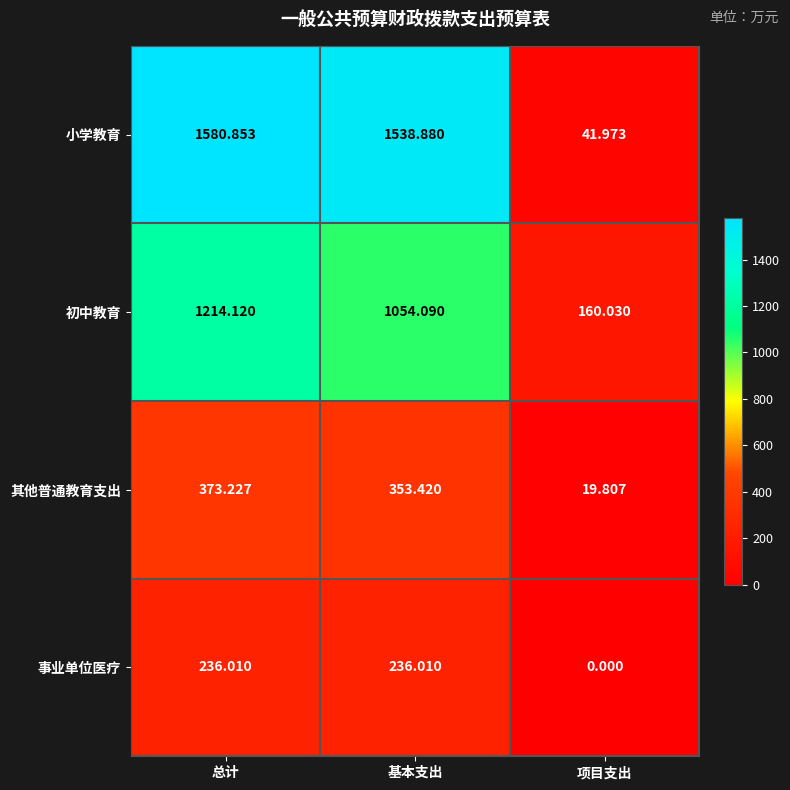

Which series has the widest spread of values?

小学教育